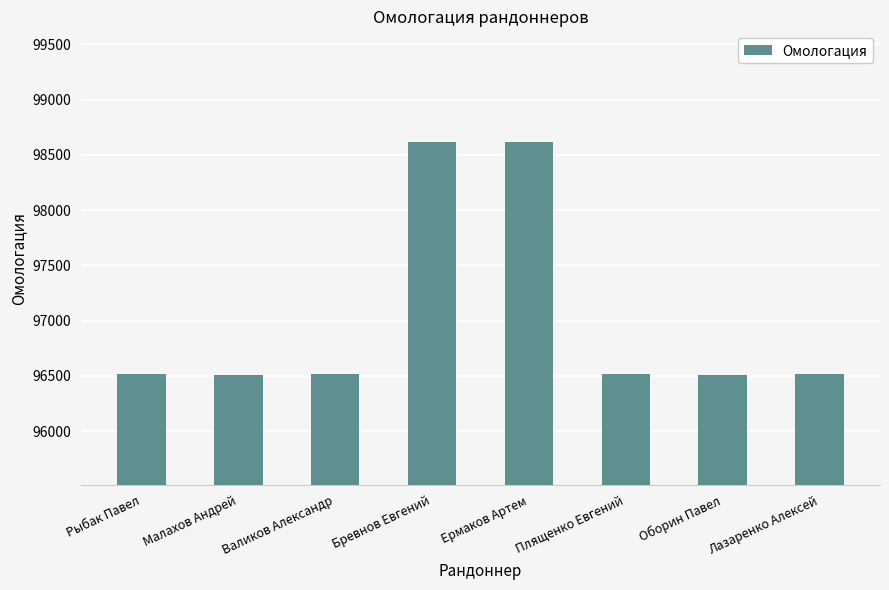

What is the sum of all values?

776316